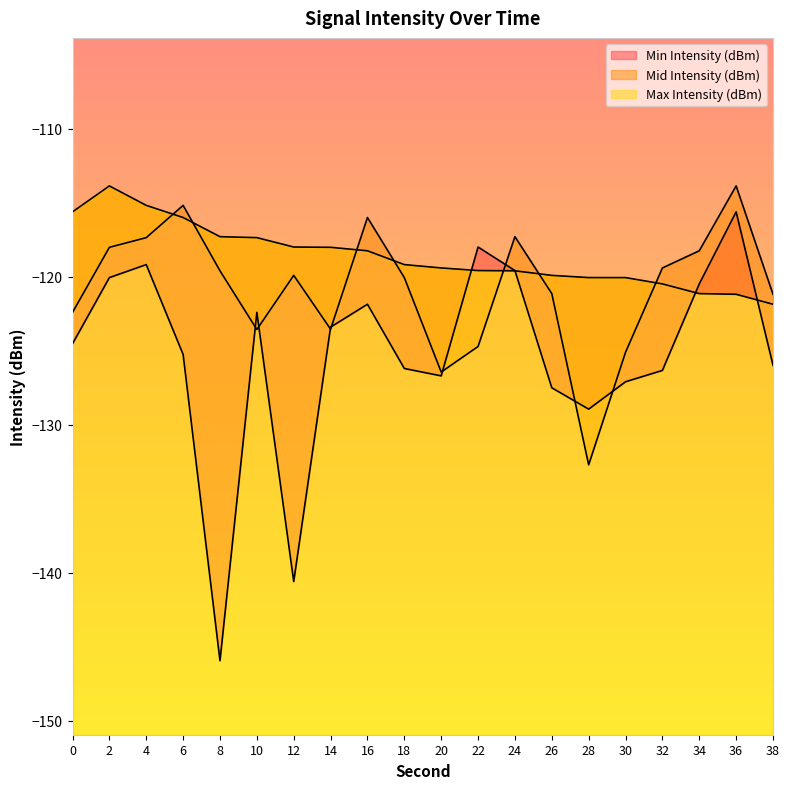

Count the number of data series in this chart.

3